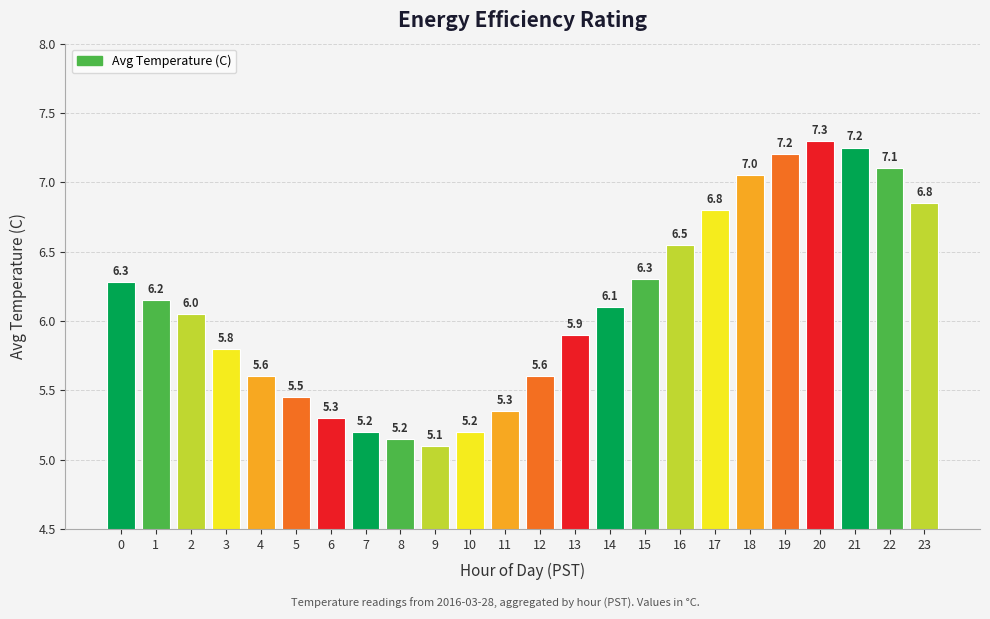

Are the bars horizontal?

No